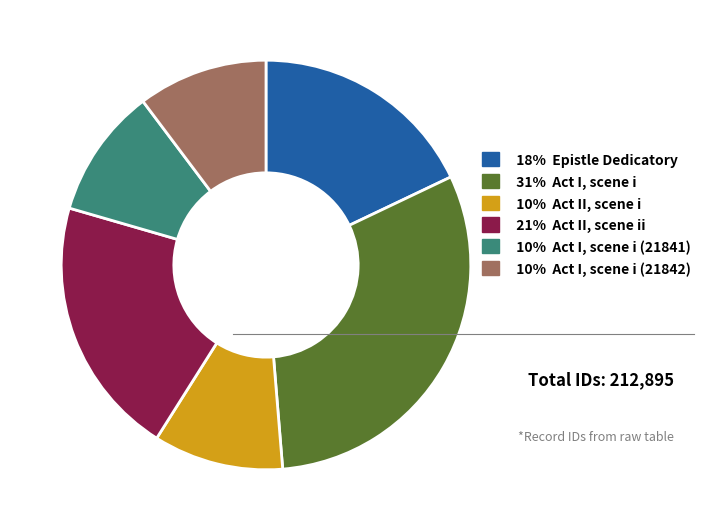

Is the sum of 21% Act II, scene ii and 31% Act I, scene i greater than half?

Yes